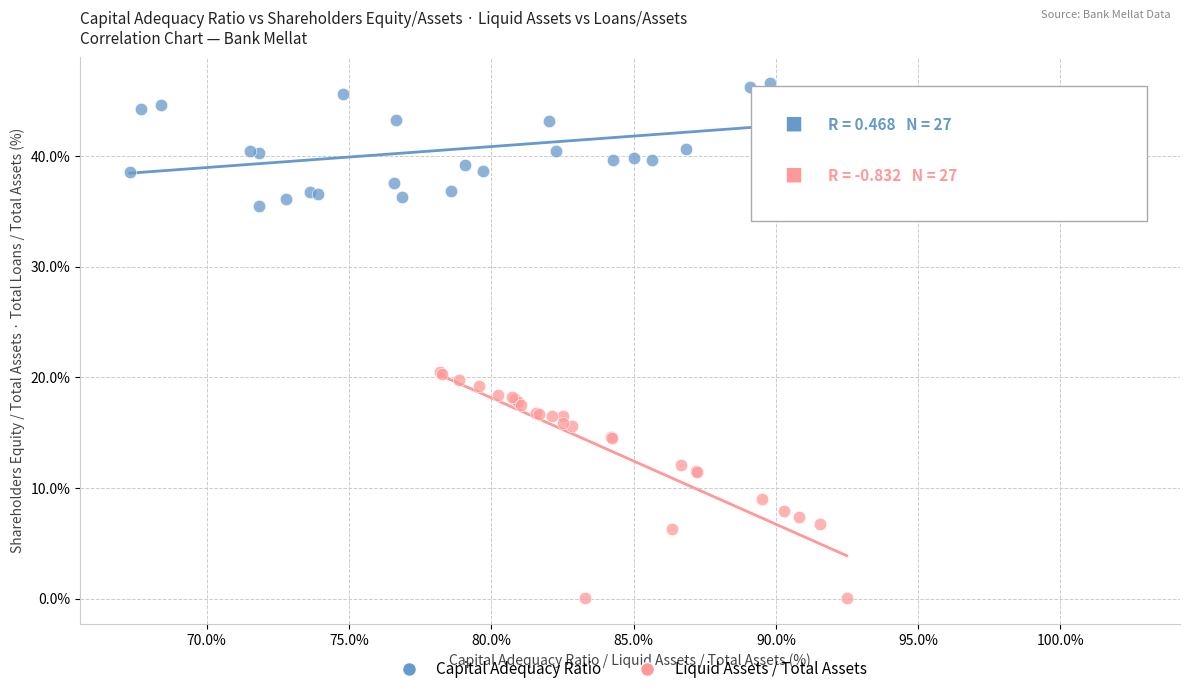

Which series reaches the minimum Y coordinate?

Liquid Assets / Total Assets